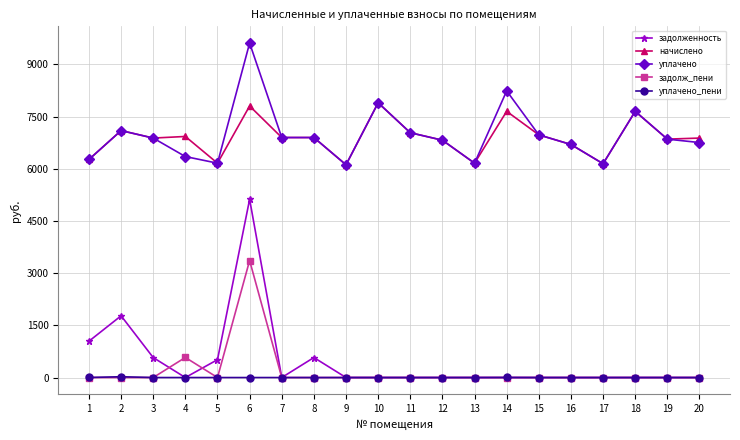

Is it true that уплачено equals 10920.5 at 12?

False